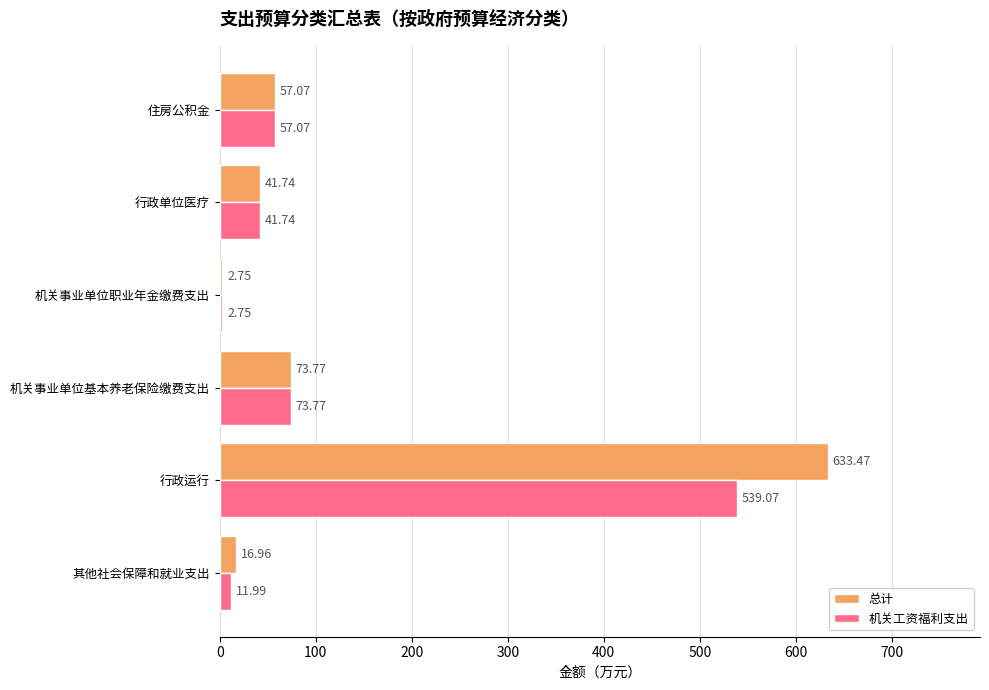

What is the sum of all 机关工资福利支出 values?

726.4